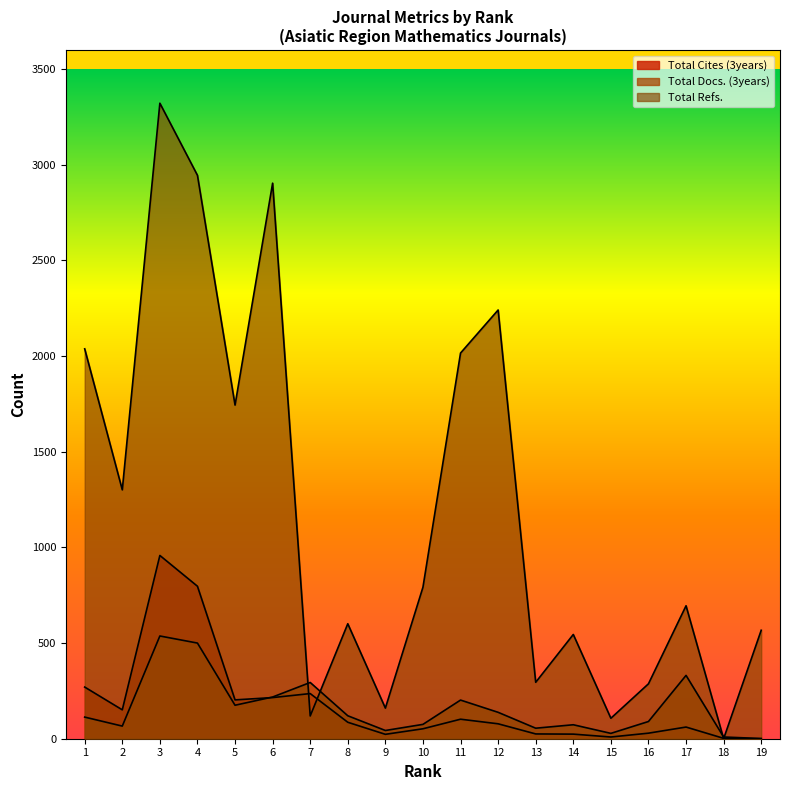

What is the value of the Total Refs. point at the 2nd from the left?

1301